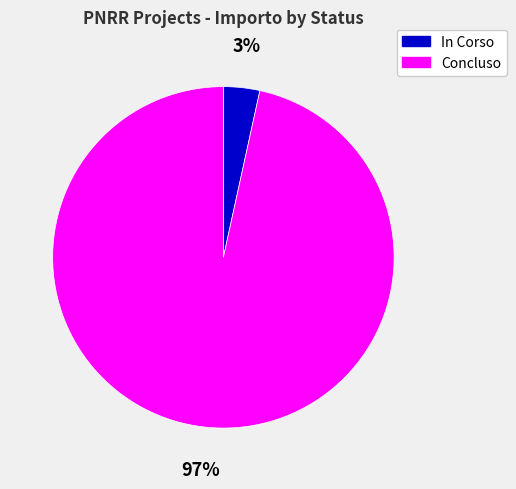

Between In Corso and Concluso, which is larger?

Concluso